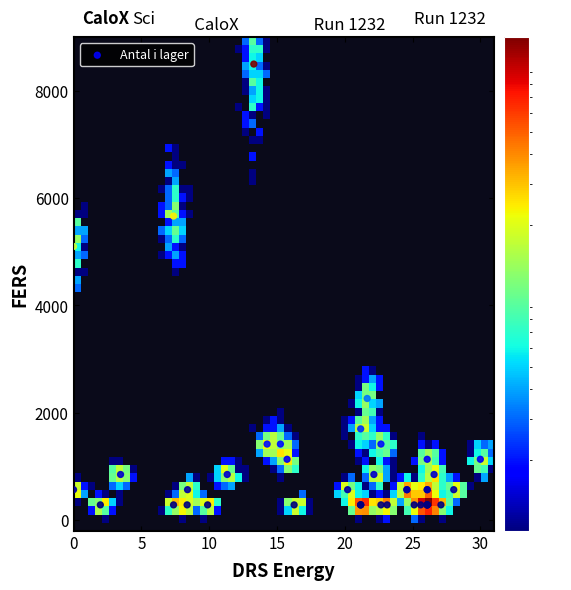

What Y value in the scatter plot is closest to 4391?

5100.0